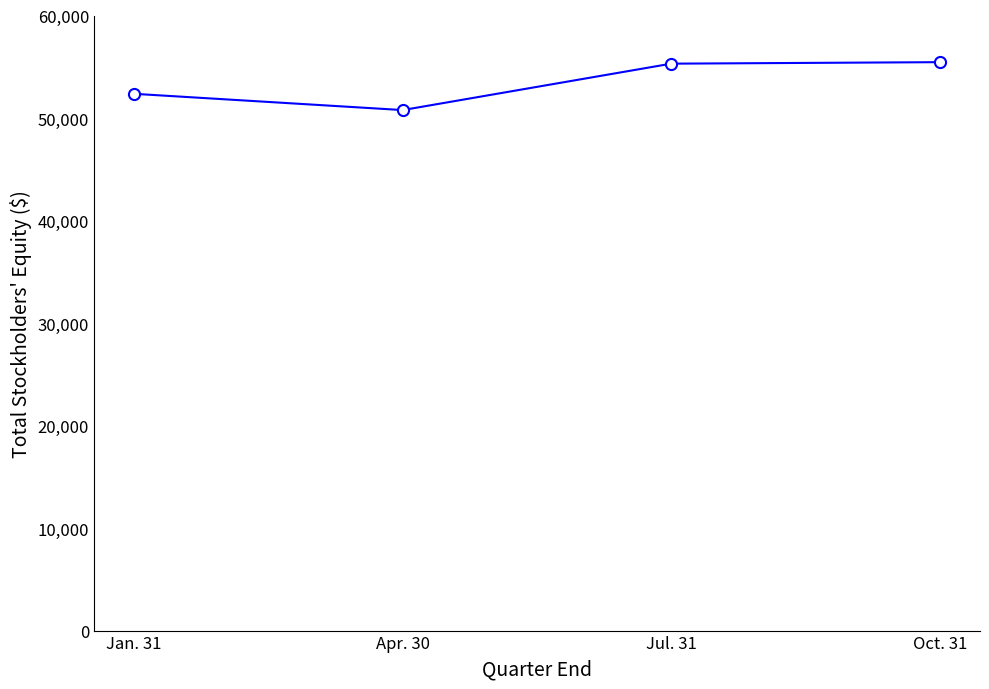

How many distinct data groups are displayed?

1